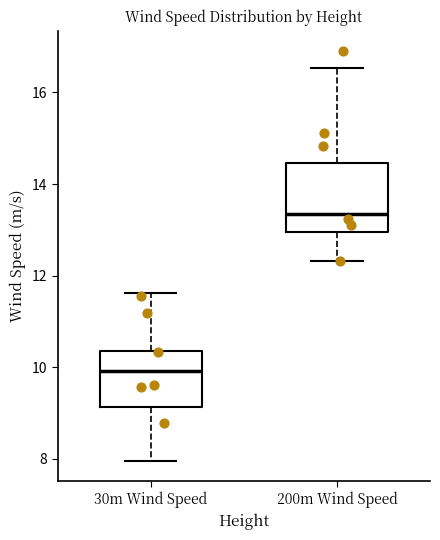

Where does the lower whisker of the box for 30m Wind Speed end on the y-axis? The values are not printed on the chart, so give them approximately, as read against the axis.

8.0